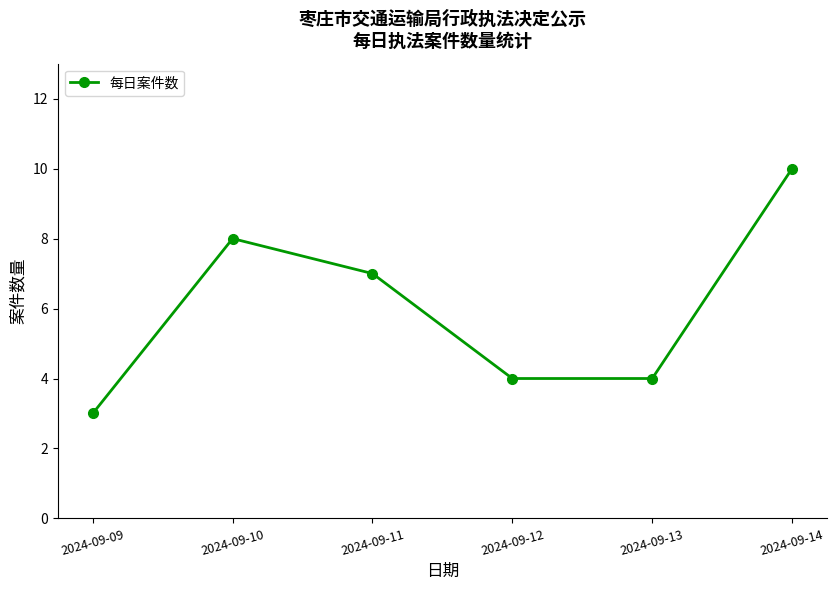

What is the ratio of the value at 2024-09-09 to the value at 2024-09-11?

0.4